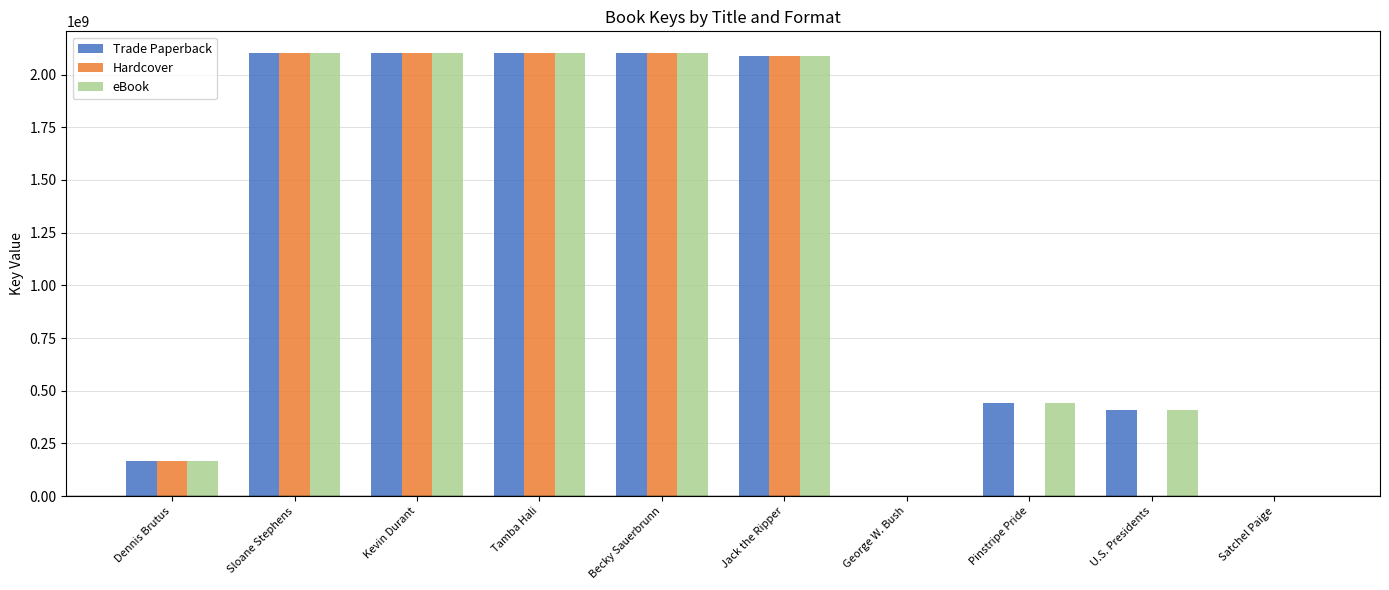

What value does the Trade Paperback series have at Tamba Hali?

2100092838